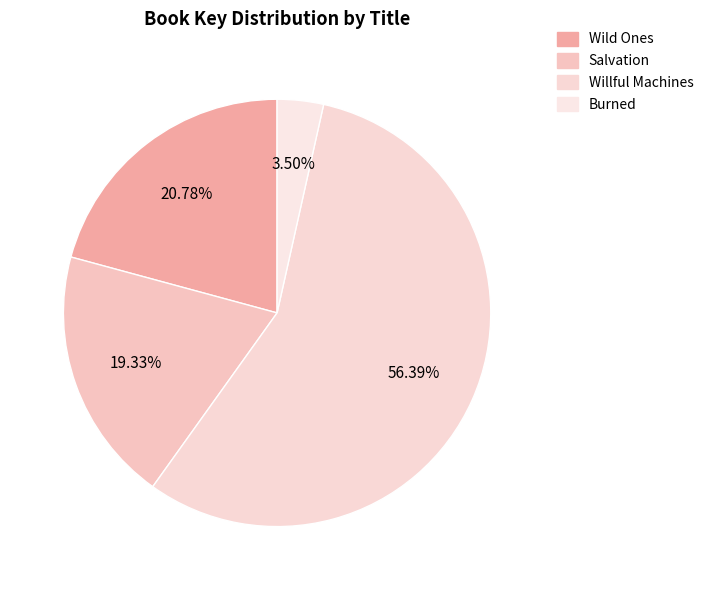

How many slices are in this pie chart?

4